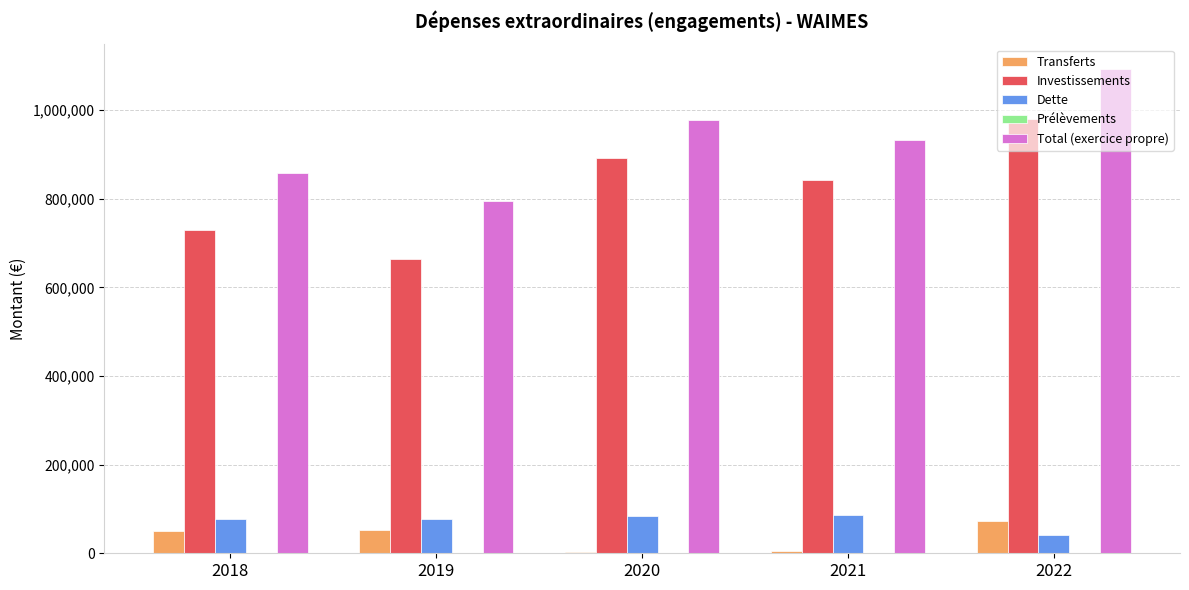

At which category is the sum across all series the highest?

2022